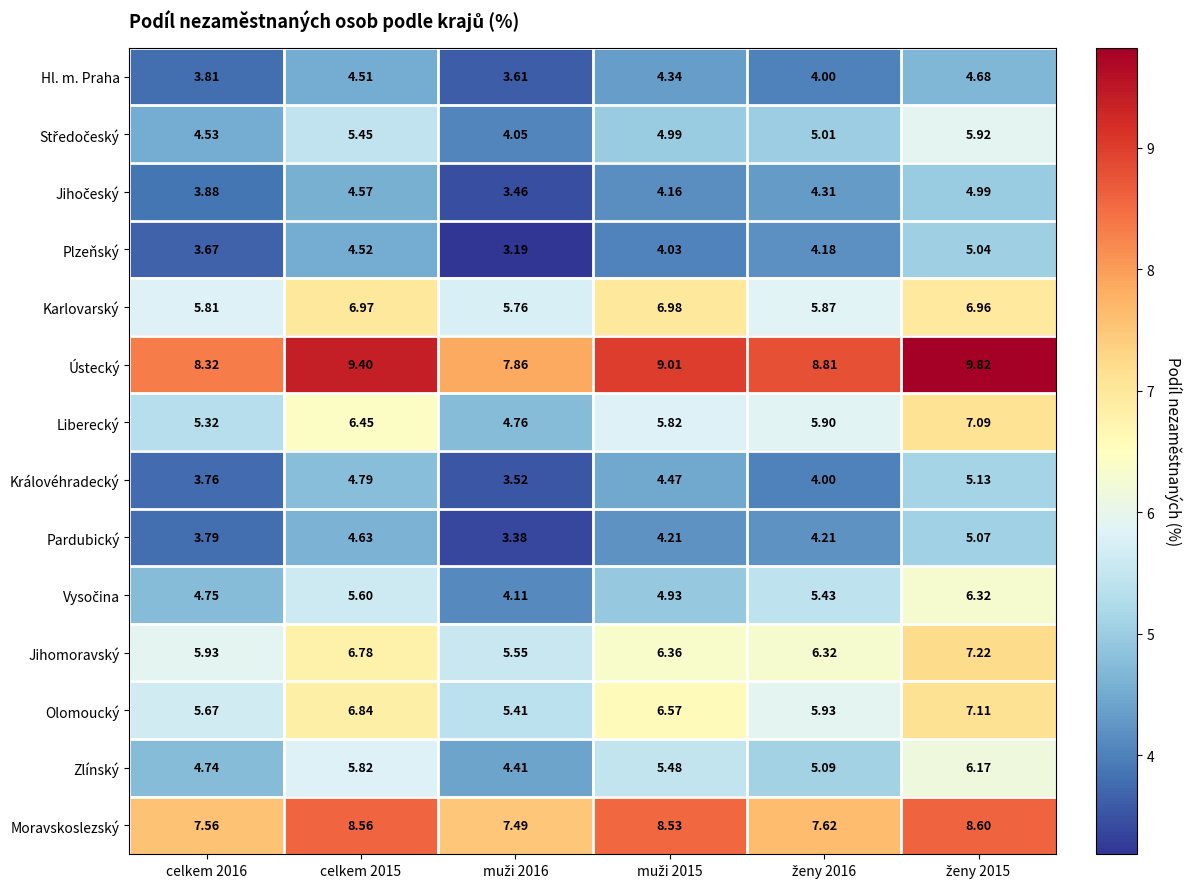

What is the maximum value shown in the chart?

9.8